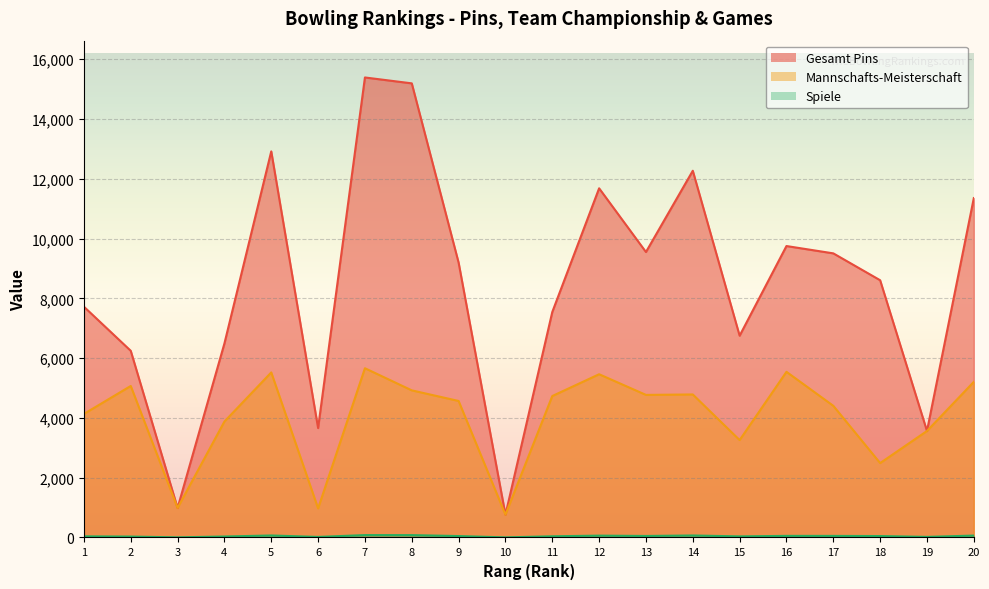

Reading left to right, list all the values displayed in this chart.

Gesamt Pins: 7719	6244	988	6489	12914	3660	15386	15189	9194	762	7541	11679	9548	12266	6749	9748	9503	8604	3562	11352
Mannschafts-Meisterschaft: 4133	5068	988	3878	5521	974	5661	4921	4566	762	4731	5460	4769	4784	3258	5541	4404	2489	3562	5206
Spiele: 38	31	5	33	67	19	80	79	48	4	40	62	51	67	37	54	53	48	20	64